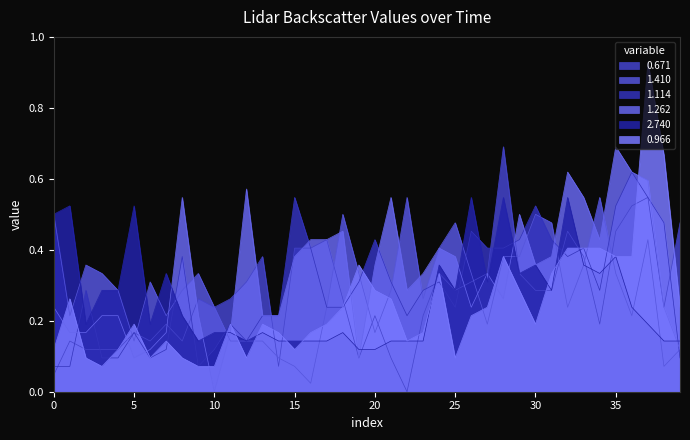

Does the chart display data point markers on the line(s)?

No